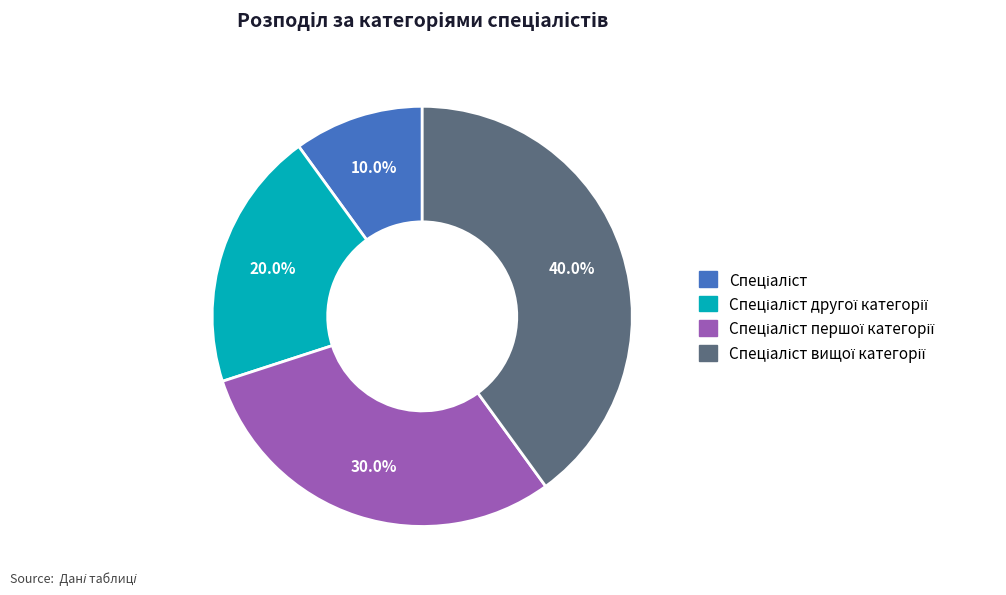

Is there any slice that represents more than half of the pie?

No